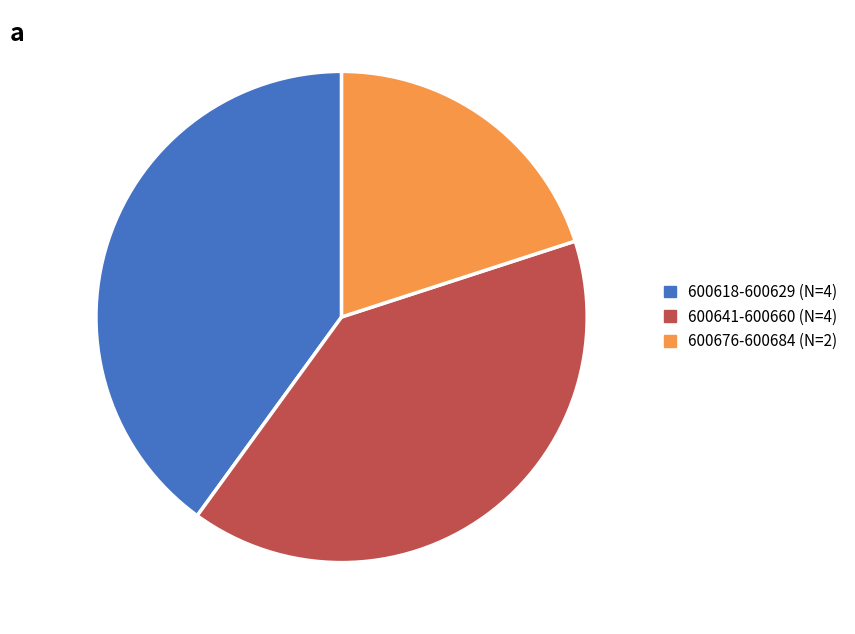

Is there any slice that represents more than half of the pie?

No